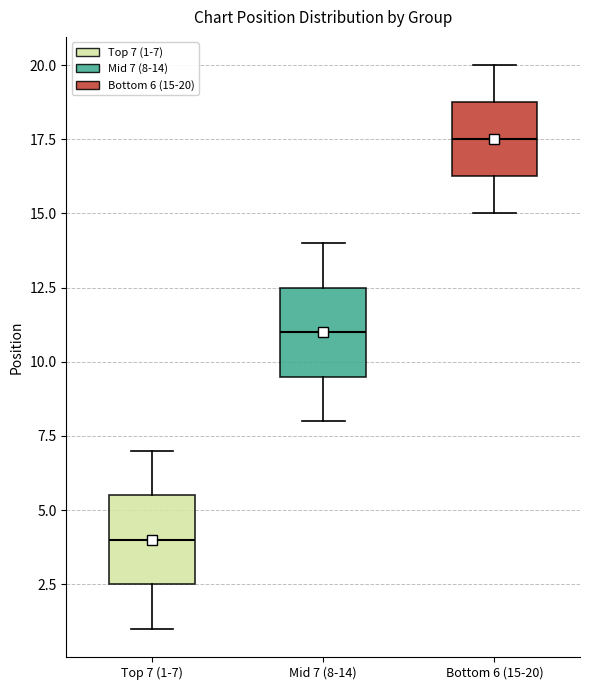

Where does the lower whisker of the box for Top 7 (1-7) end on the y-axis? The values are not printed on the chart, so give them approximately, as read against the axis.

1.0